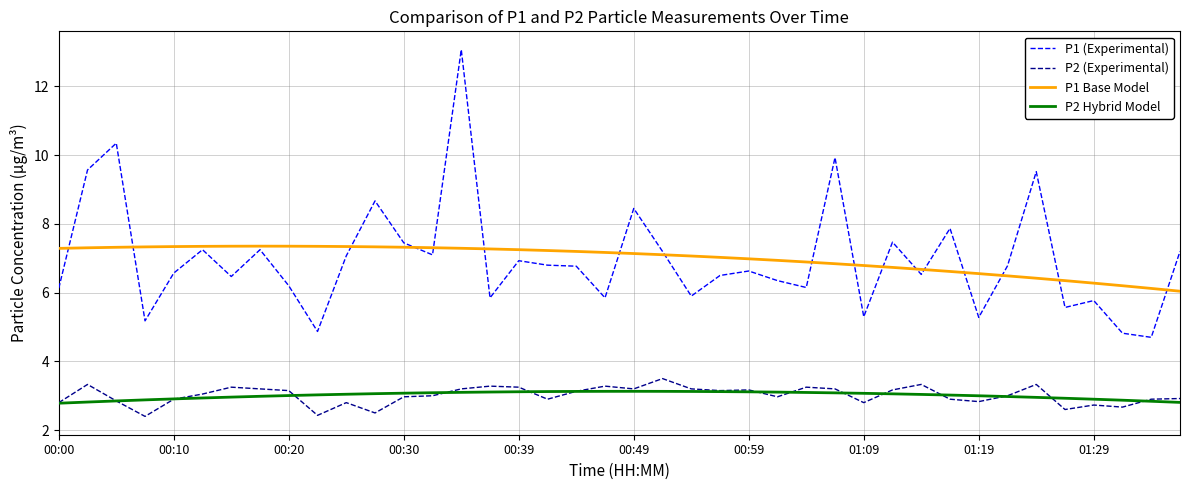

What is the smallest value displayed?

2.4